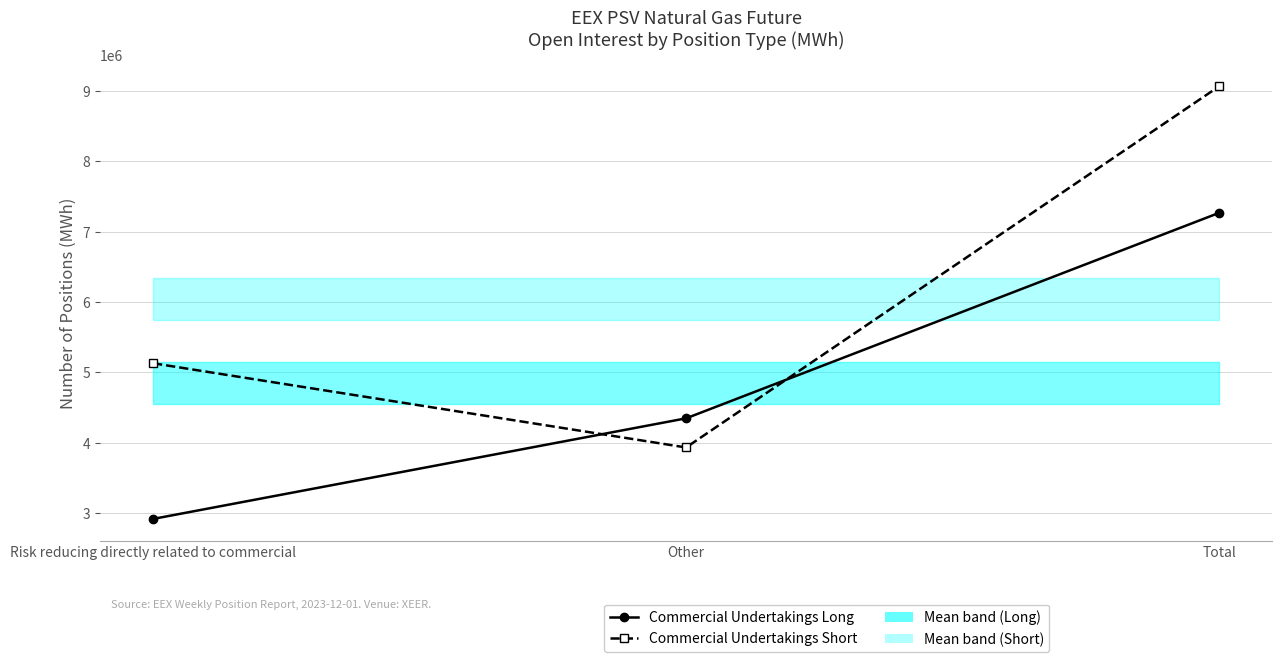

What is the smallest value displayed?

2918688